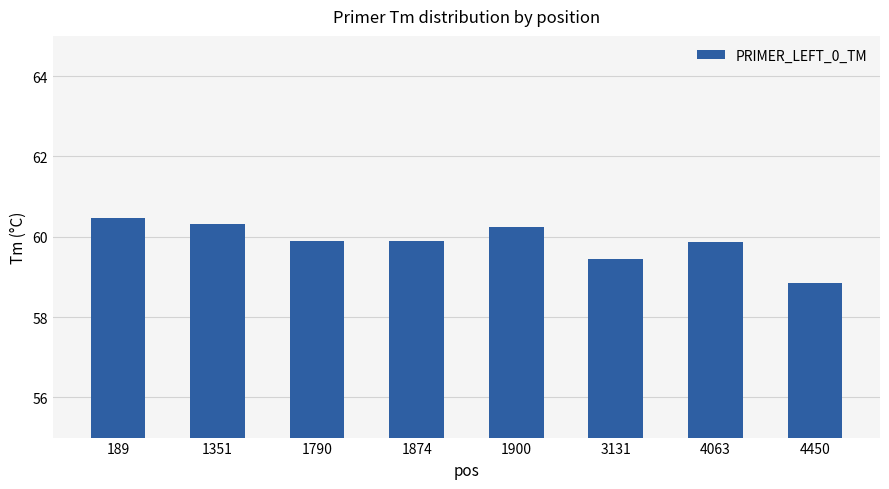

Approximately how many times larger is the value at 189 compared to 4063?

1.0